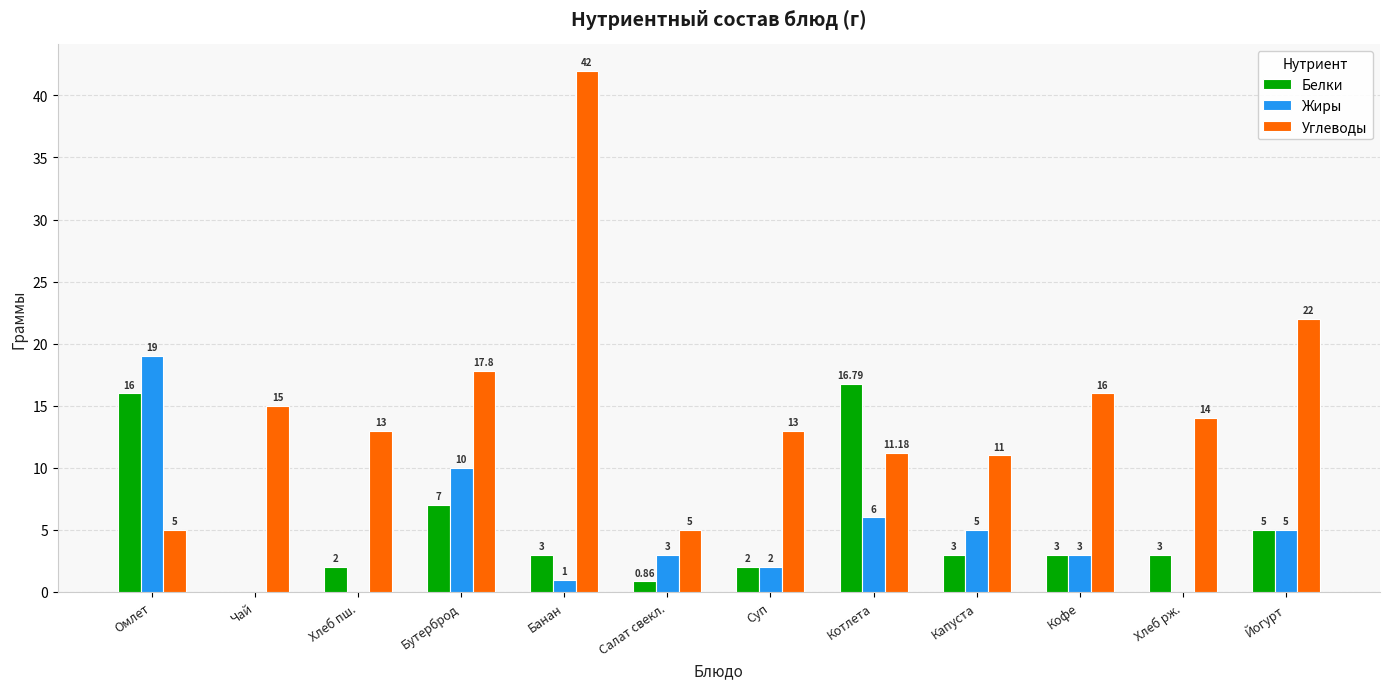

What is the maximum value shown in the chart?

42.0